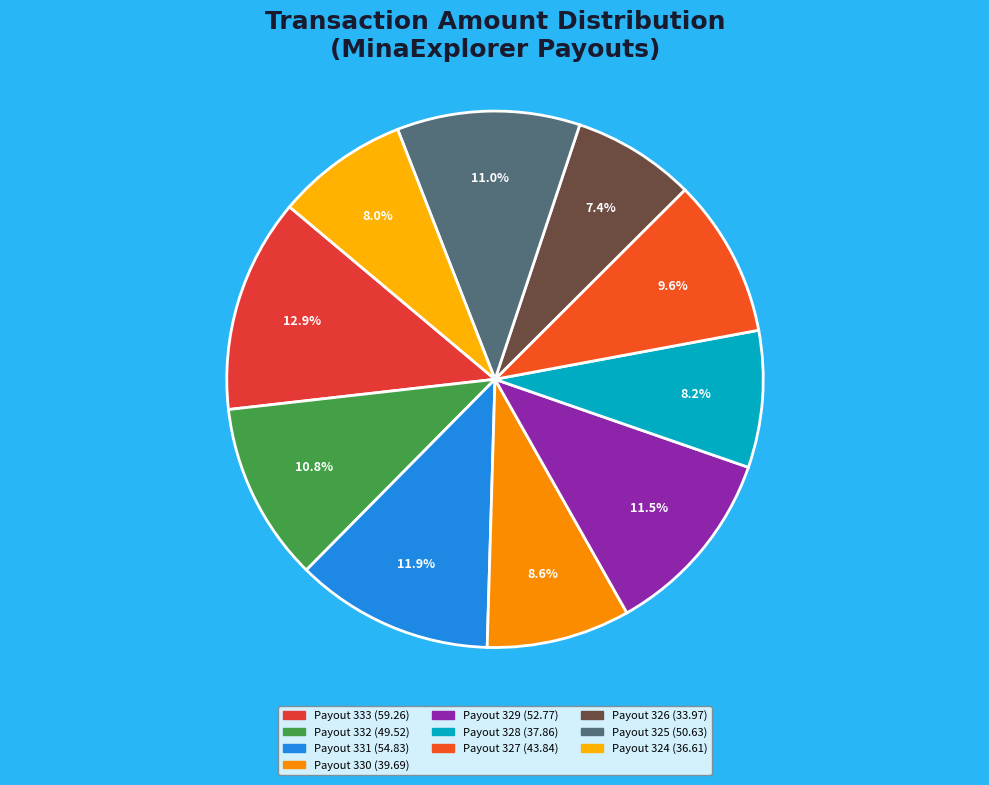

Is it true that Payout 329 is 21% of the pie?

False